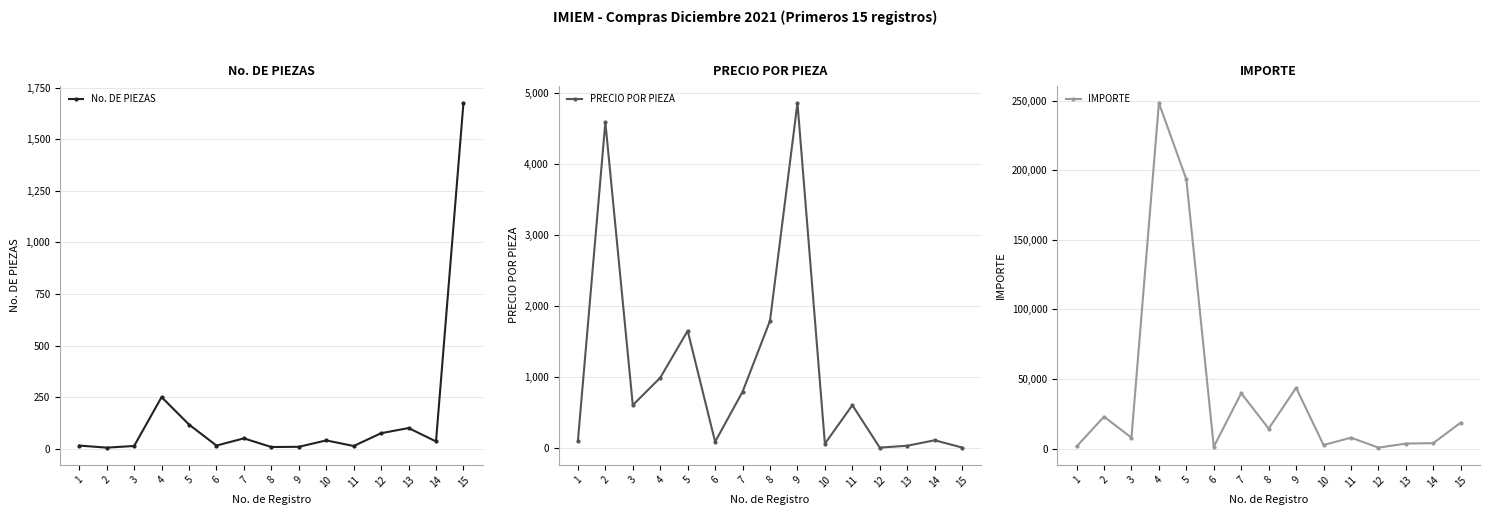

At 7, list the series in order from smallest to largest.

No. DE PIEZAS, PRECIO POR PIEZA, IMPORTE